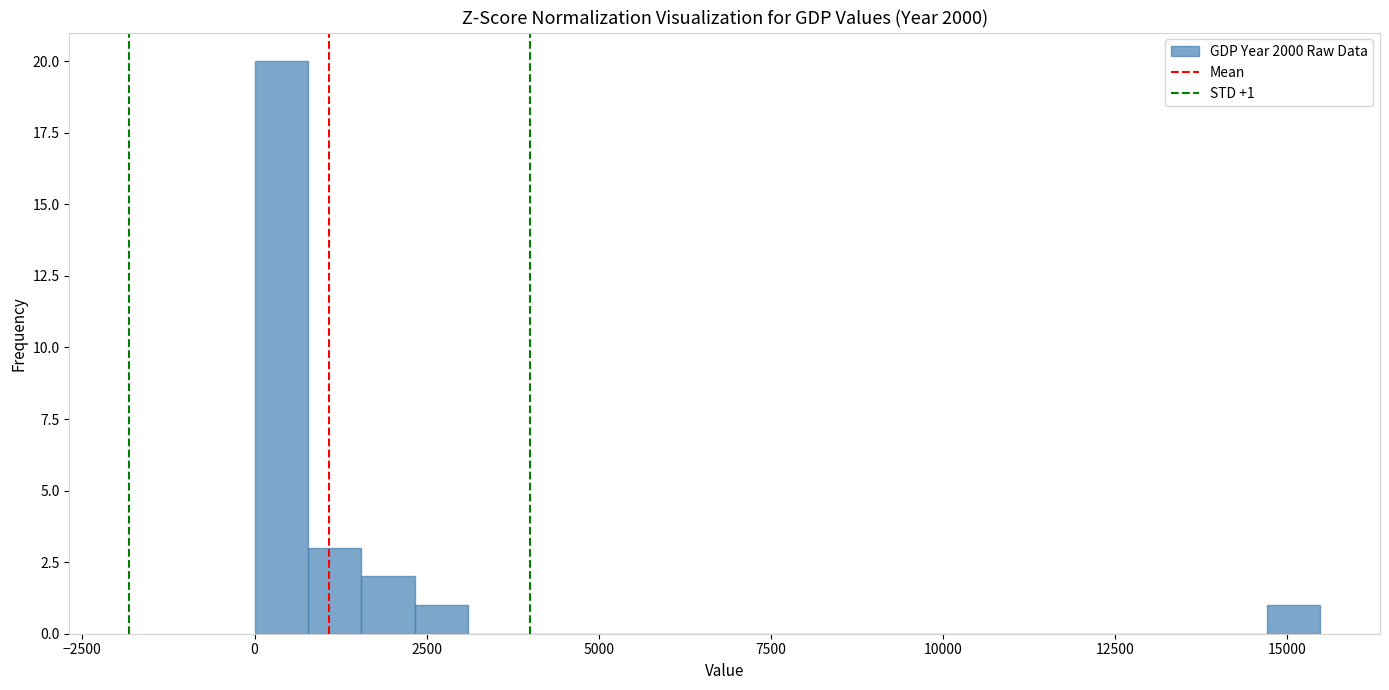

Read against the x-axis, roughly where is the centre of the tallest bar?

500